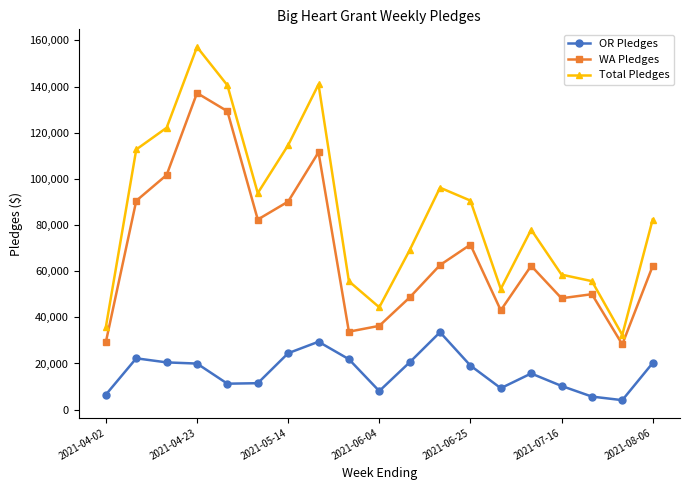

What are all the series names shown in the legend?

OR Pledges, WA Pledges, Total Pledges